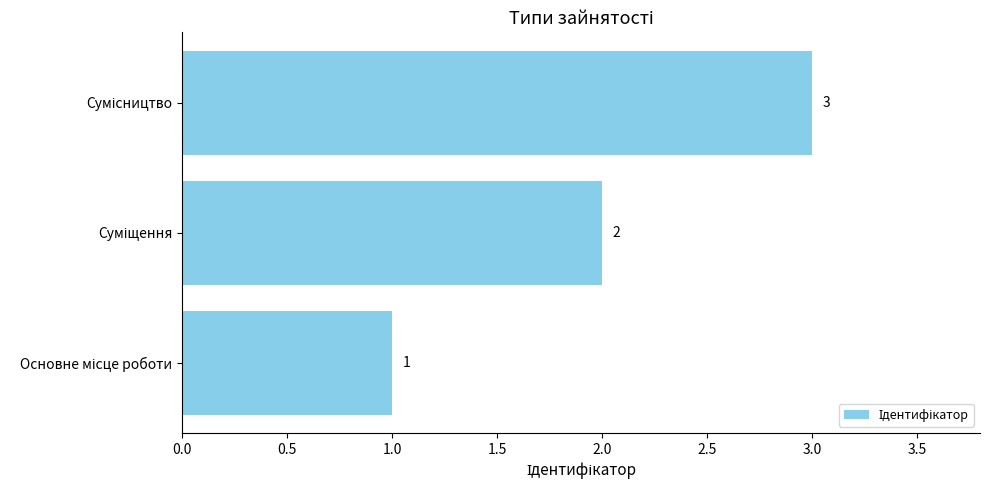

Count the values in the range 1 to 3.

3